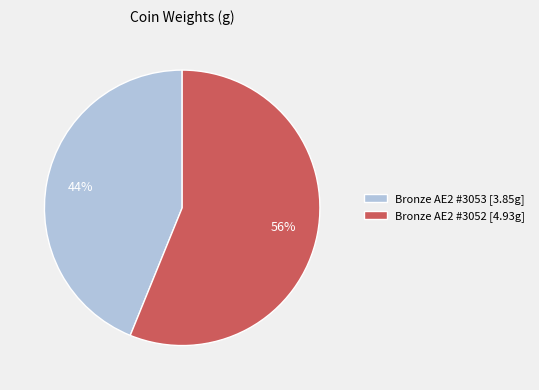

How many segments does this pie chart have?

2